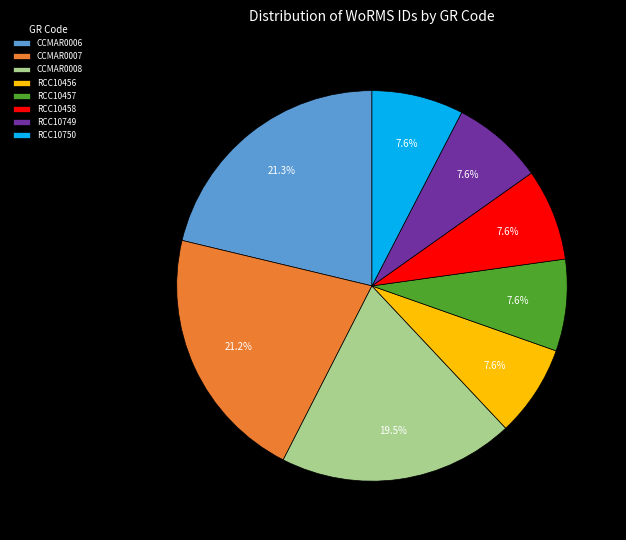

Count the number of slices in the pie.

8